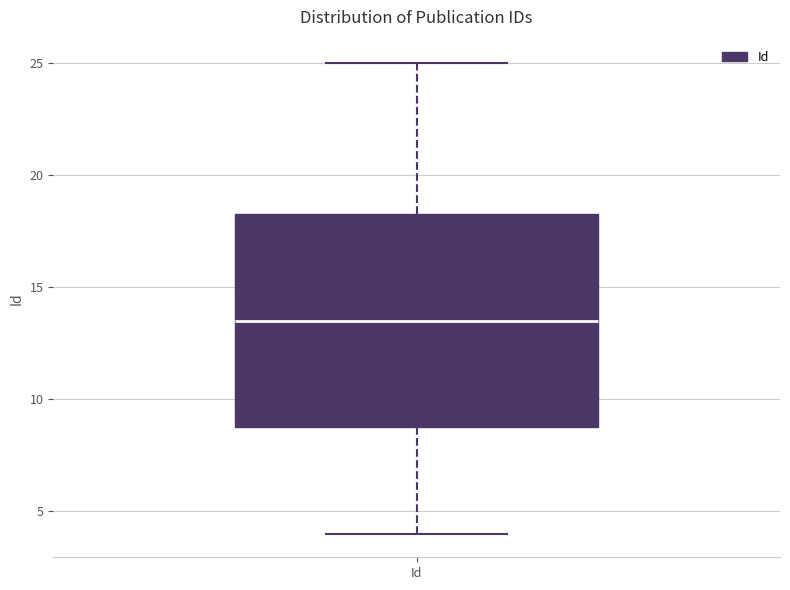

Where does the lower whisker of the box for Id end on the y-axis? The values are not printed on the chart, so give them approximately, as read against the axis.

4.0